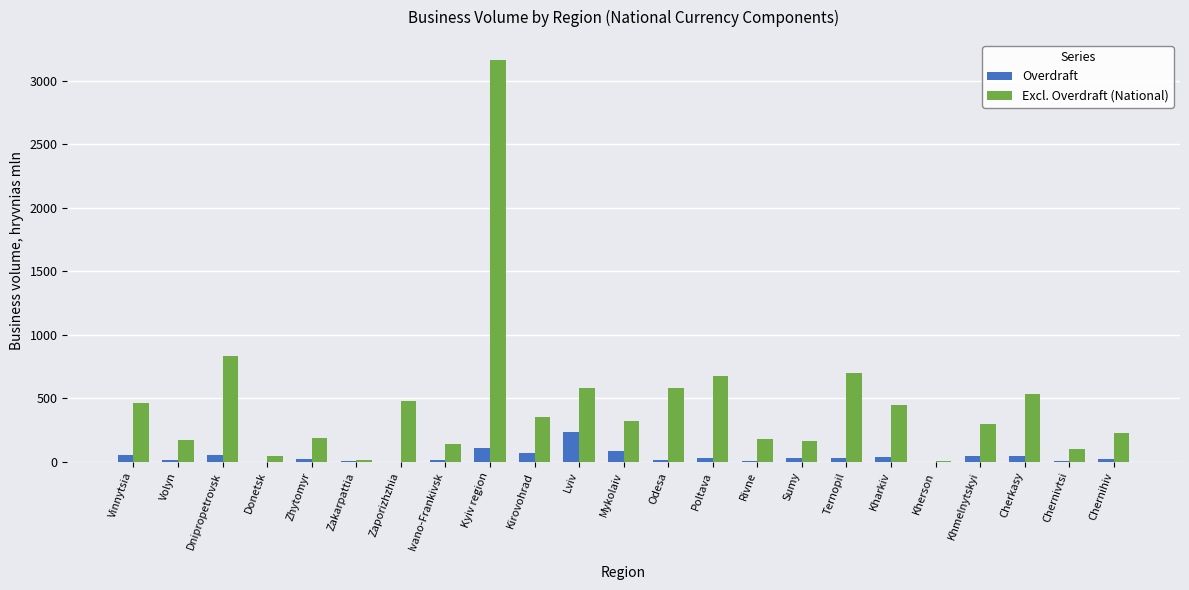

What is the sum of all Overdraft values?

885.1